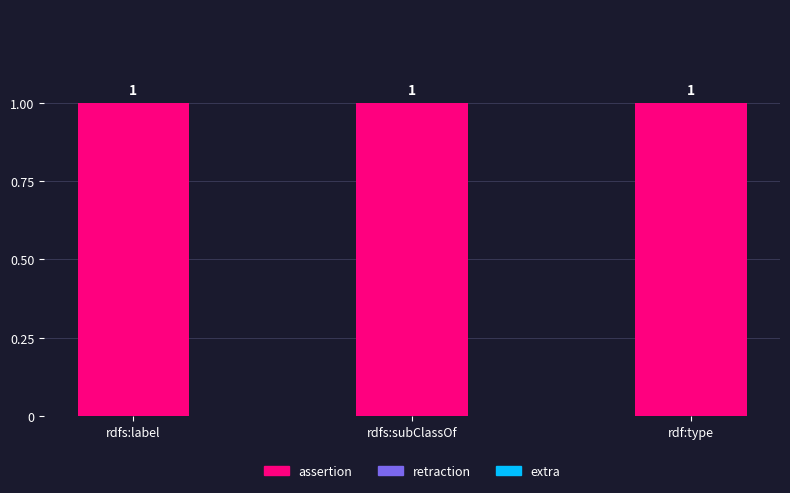

At which category does the chart reach its minimum across all series?

rdfs:label